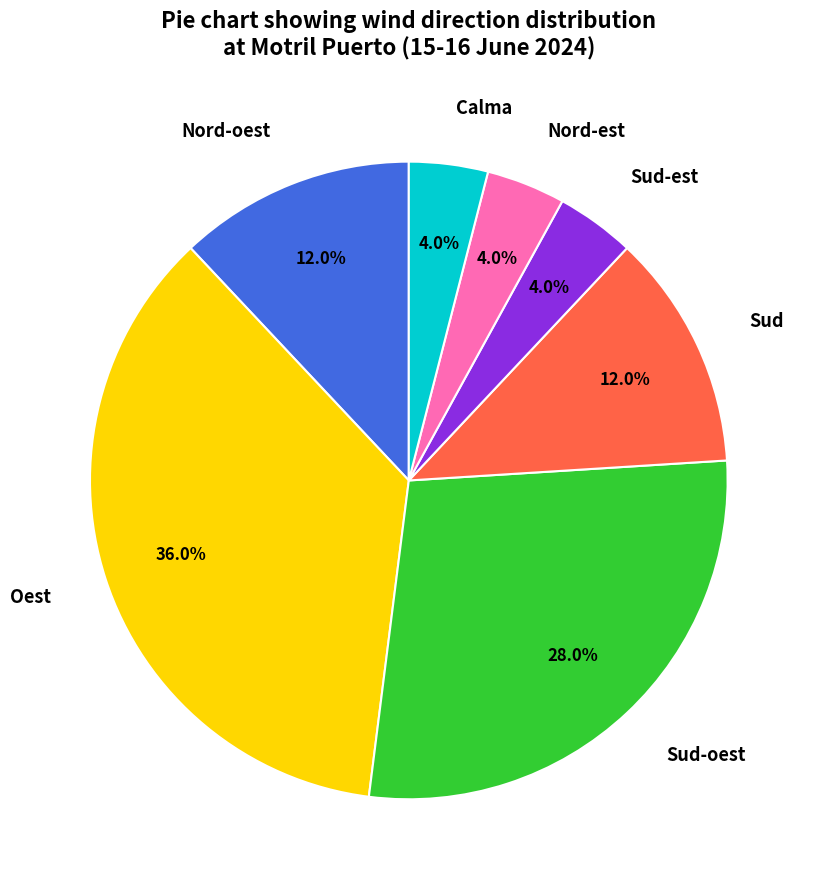

What is the total percentage of Sud and Calma?

16.0%